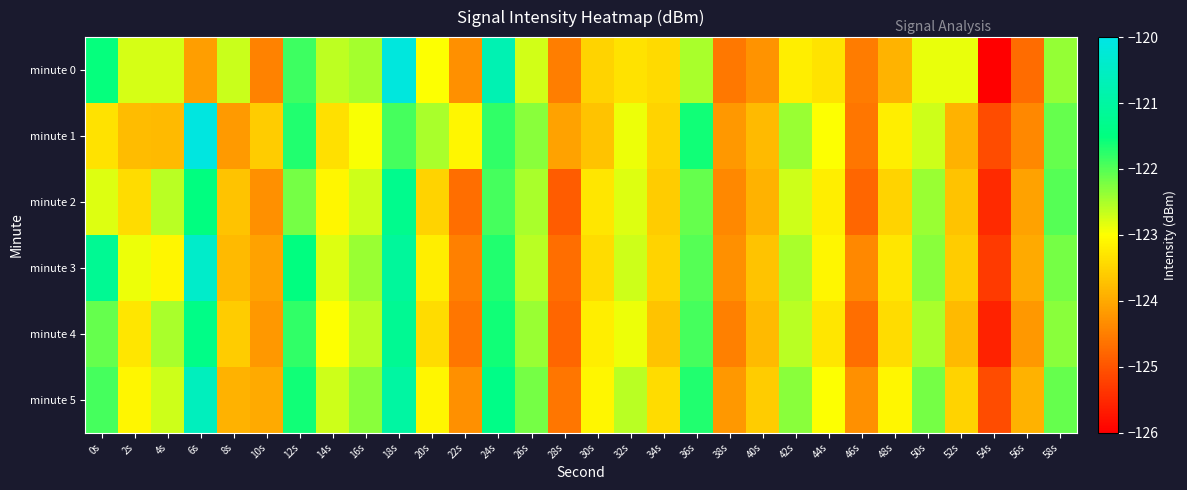

Which series changed the most between 12s and 46s?

minute 3